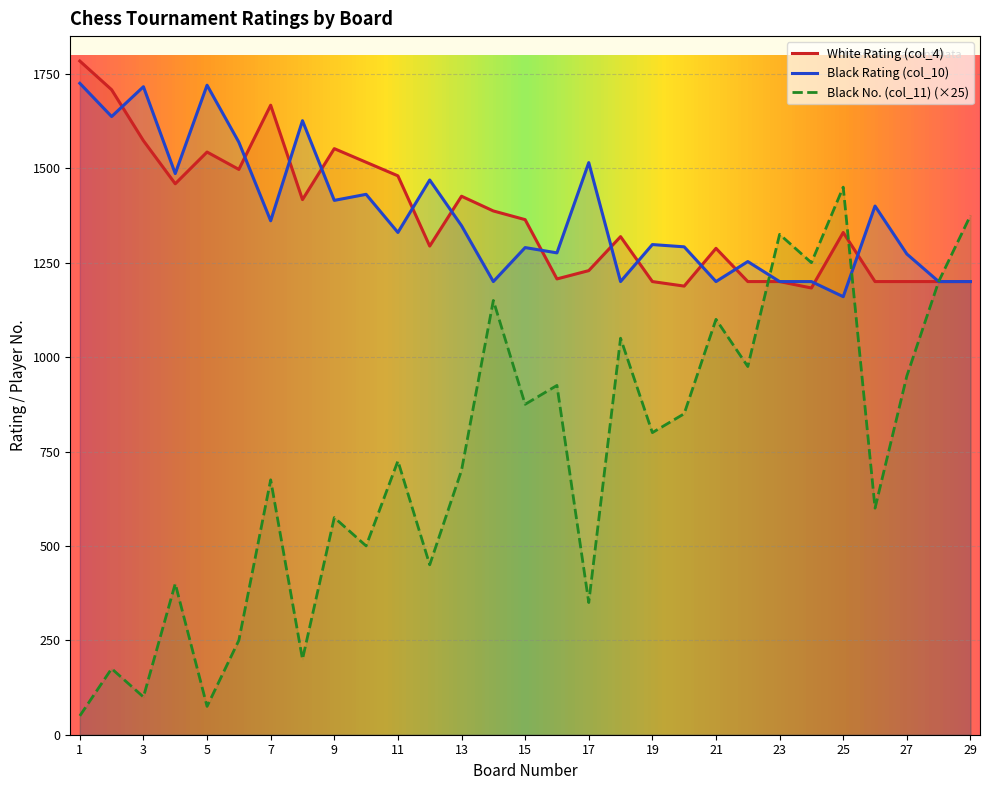

Which series has the largest total across all categories?

Black Rating (col_10)